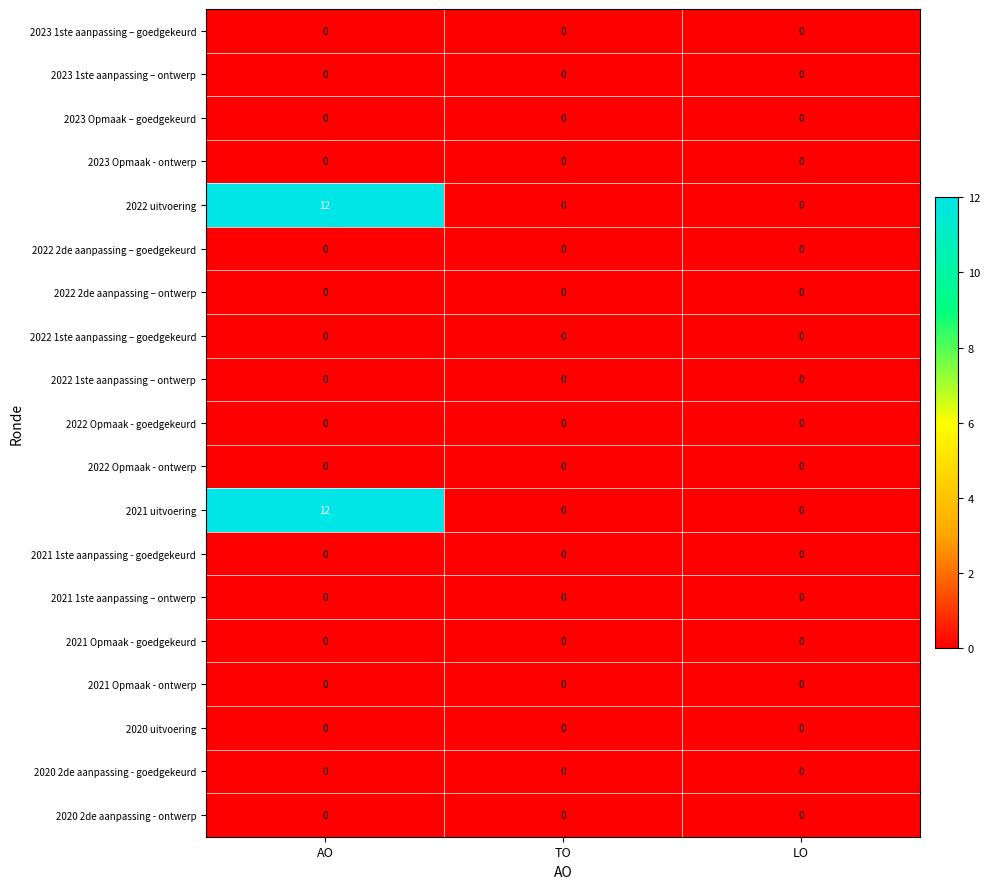

What is the difference between the highest and lowest values at AO?

12